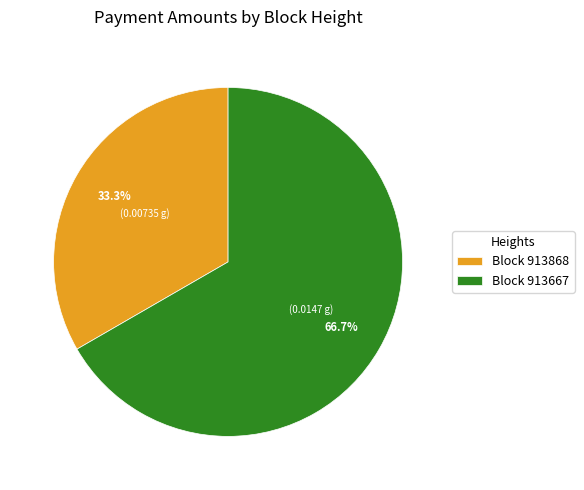

Rank the categories by value from highest to lowest.

Block 913667, Block 913868